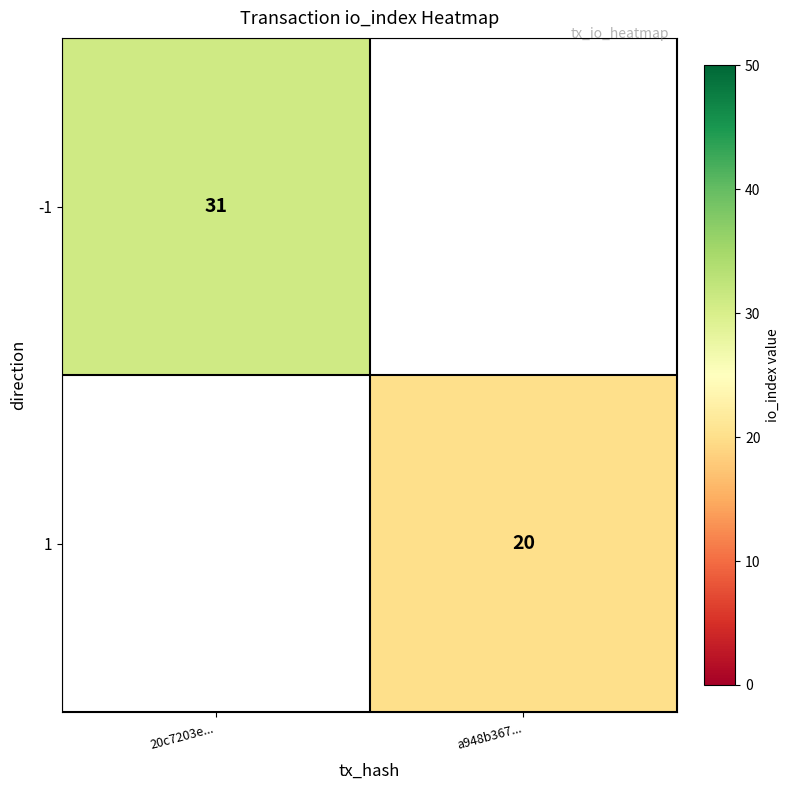

True or false: 1 has a value of 20 at a948b367....

True